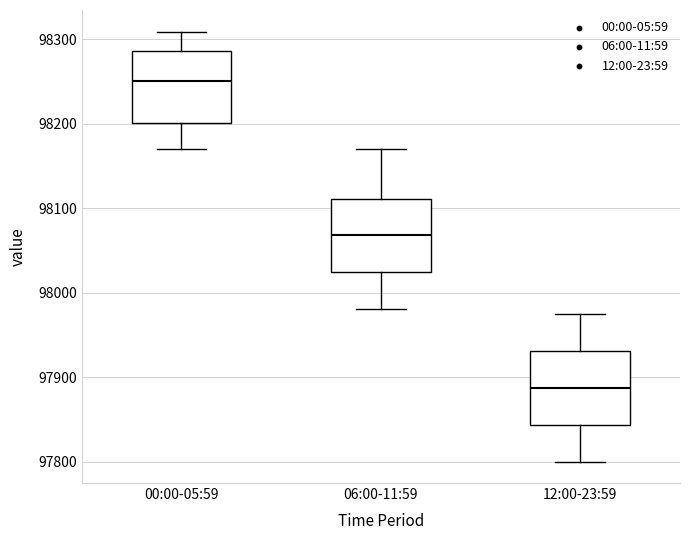

Where does the median line of the box for 12:00-23:59 sit on the y-axis? The values are not printed on the chart, so give them approximately, as read against the axis.

97890